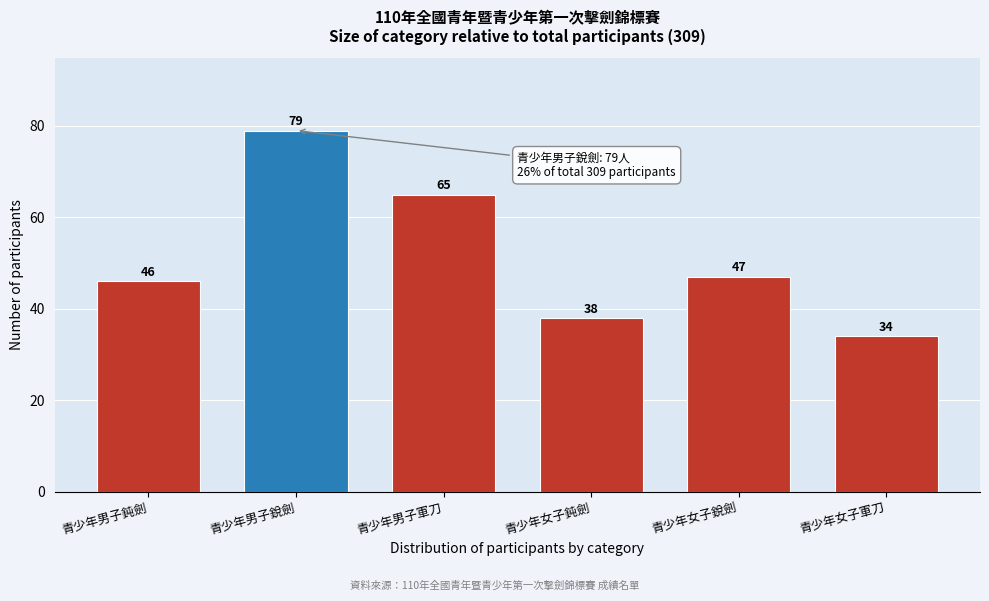

Reading left to right, extract all data points from this chart.

46	79	65	38	47	34